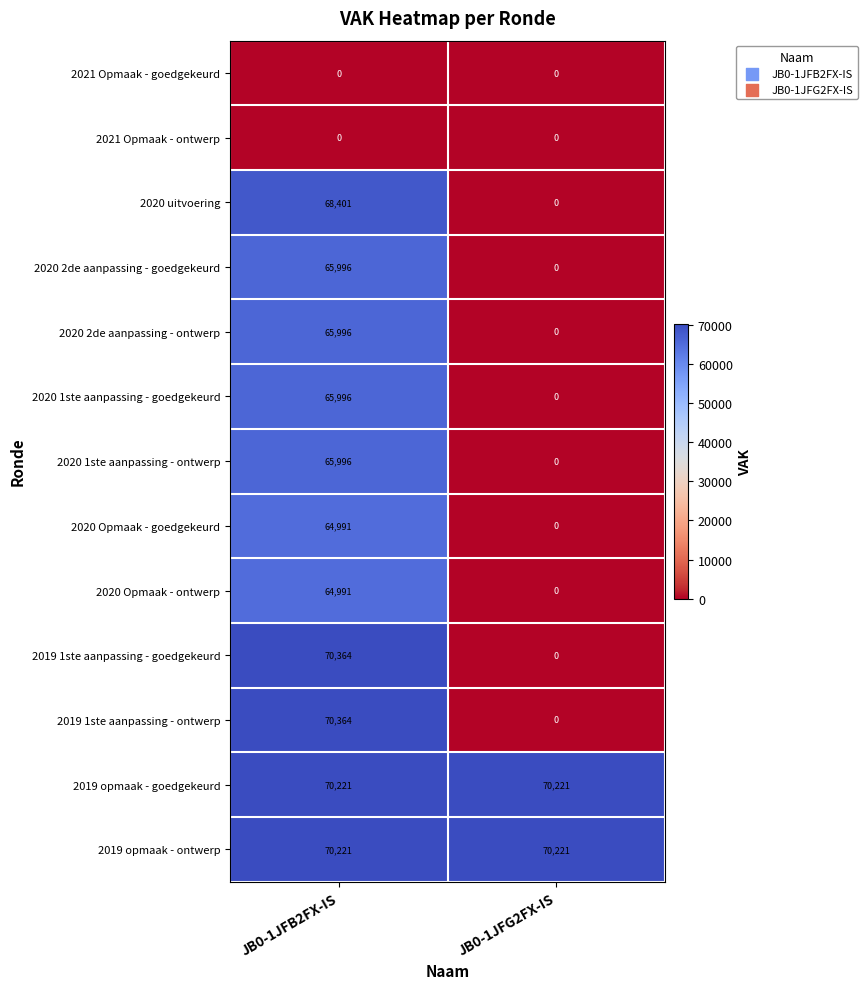

List the labels in order of 2020 1ste aanpassing - ontwerp value, largest first.

JB0-1JFB2FX-IS, JB0-1JFG2FX-IS